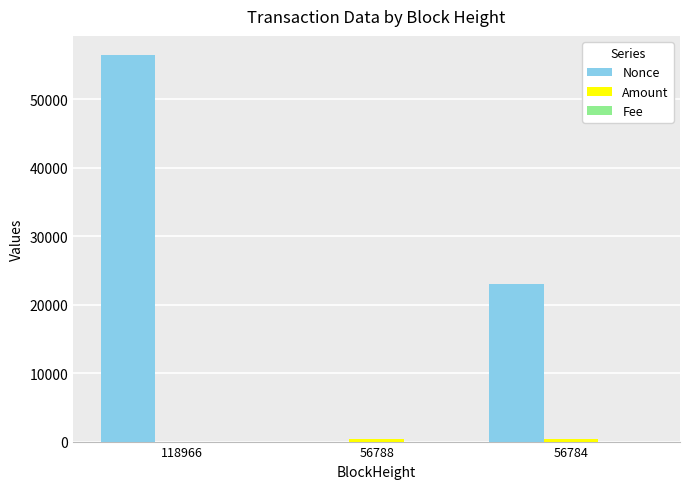

What is the greatest value displayed?

56467.0